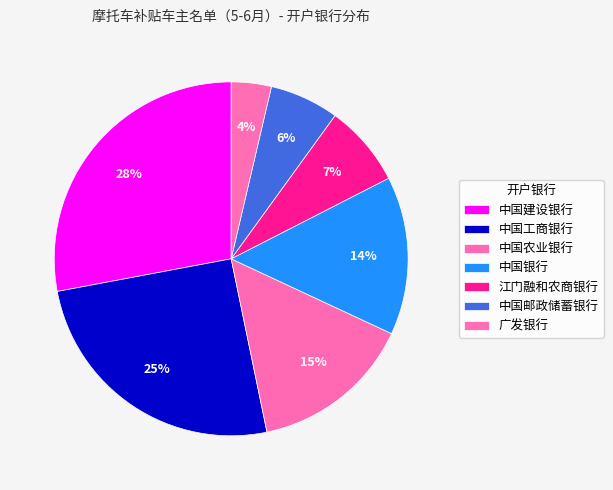

Does any single category account for the majority?

No